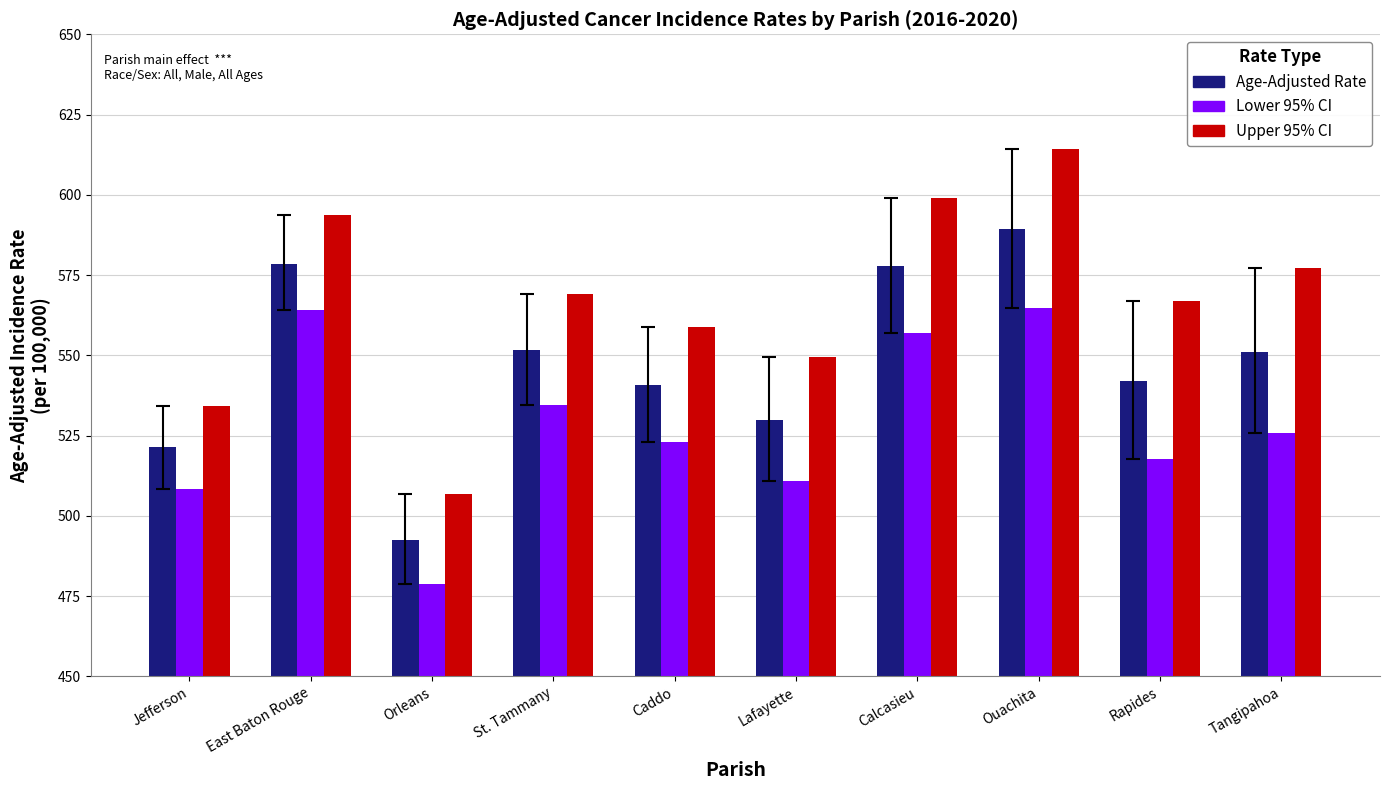

What position from the right is Calcasieu?

4